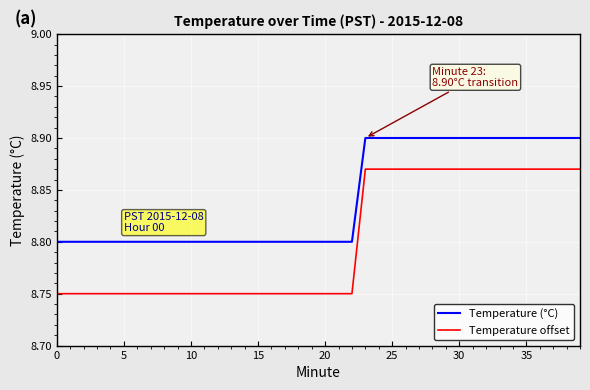

List the series in order of their overall mean, highest first.

Temperature (°C), Temperature offset